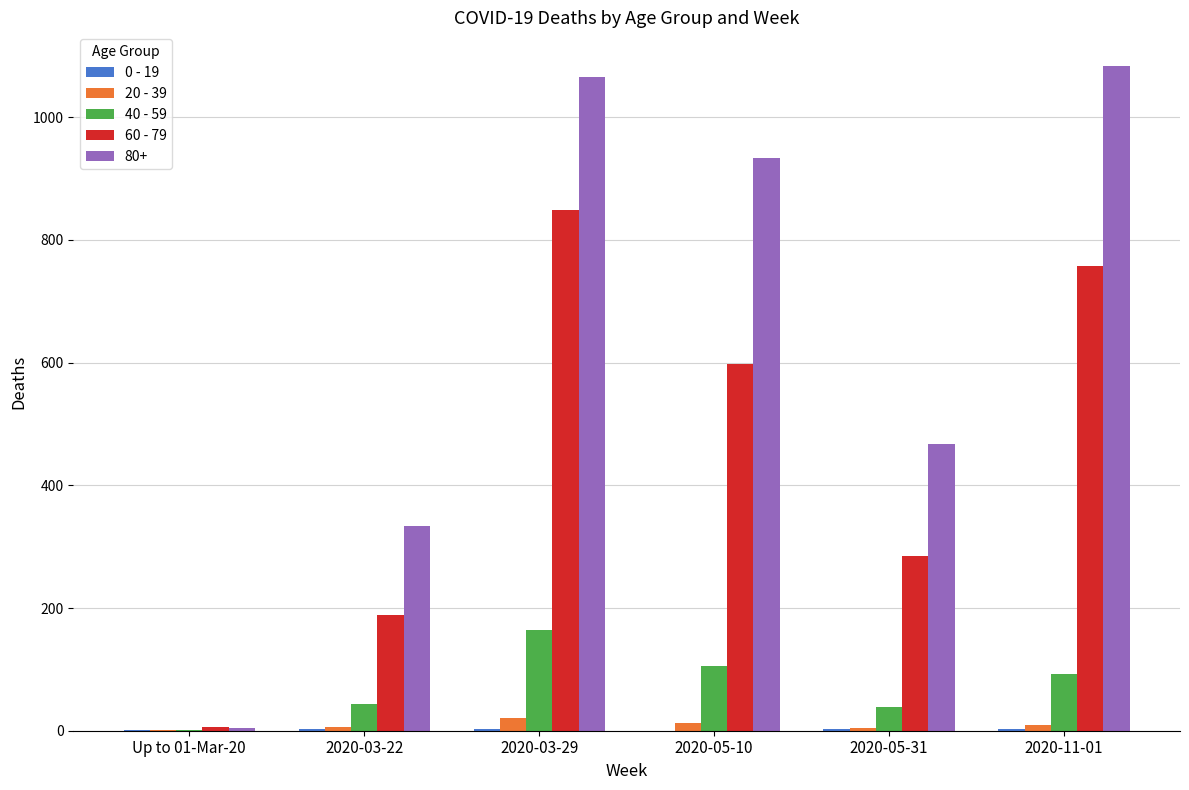

Which series has the largest total across all categories?

80+